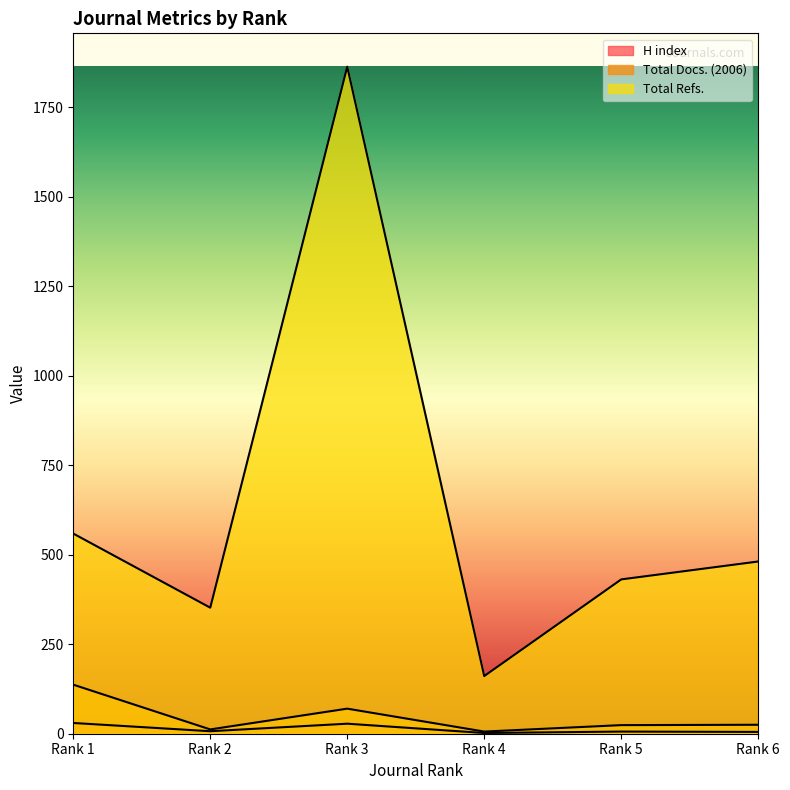

True or false: H index and Total Refs. intersect in this chart.

False